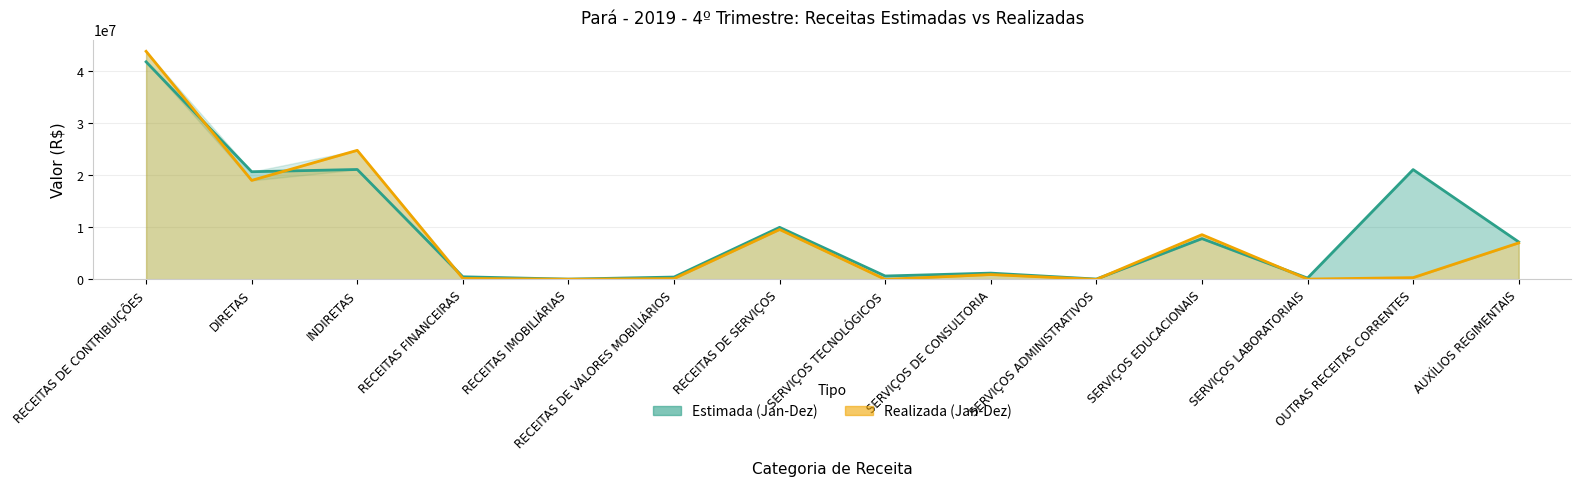

How many intersections are there between Realizada (Jan-Dez) and Estimada (Jan-Dez)?

5